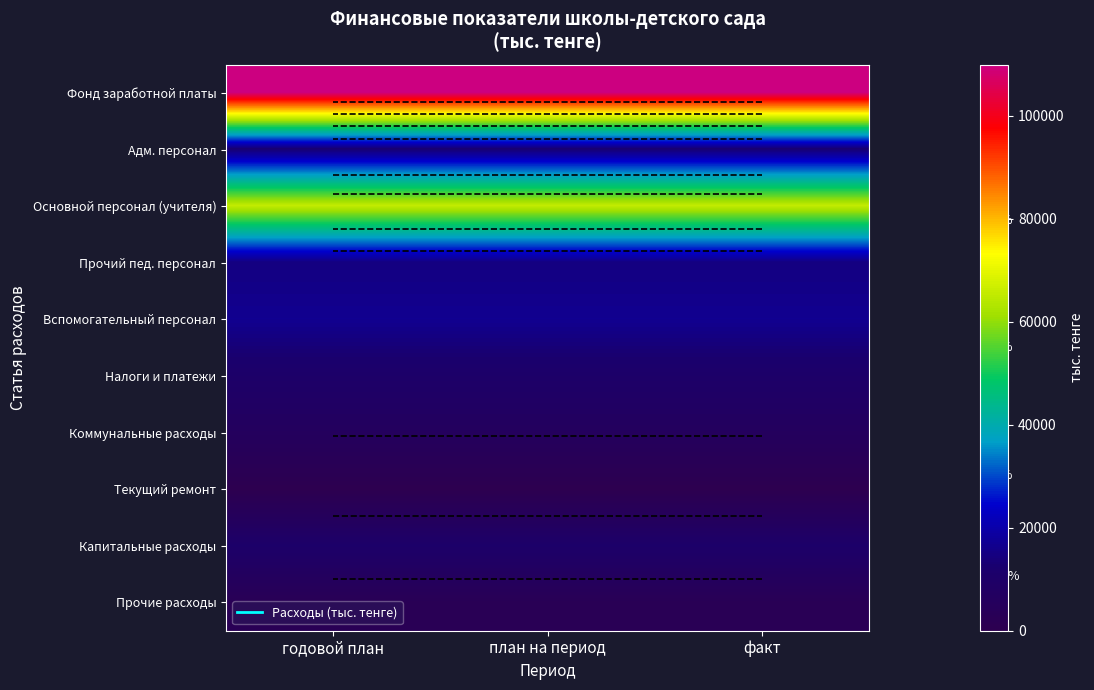

Which series has the largest range (max minus min)?

Фонд заработной платы